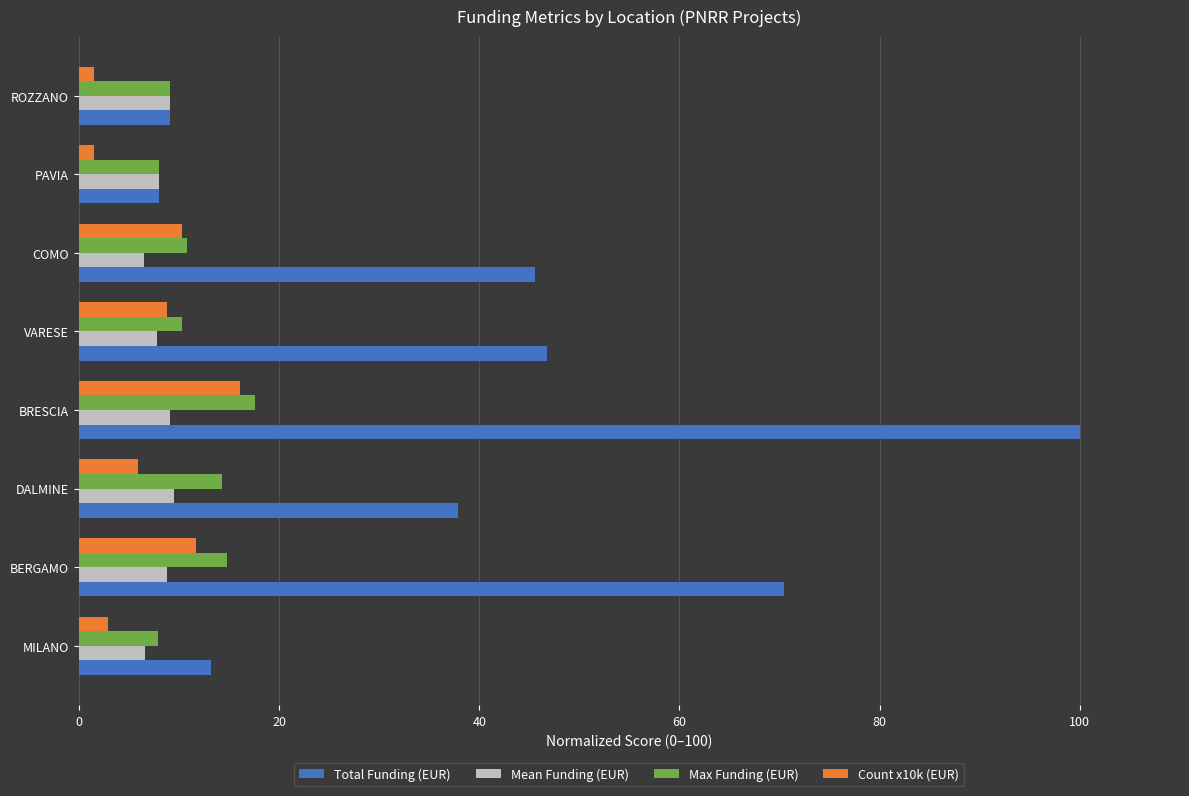

Between VARESE and PAVIA, which series saw the biggest shift?

Total Funding (EUR)